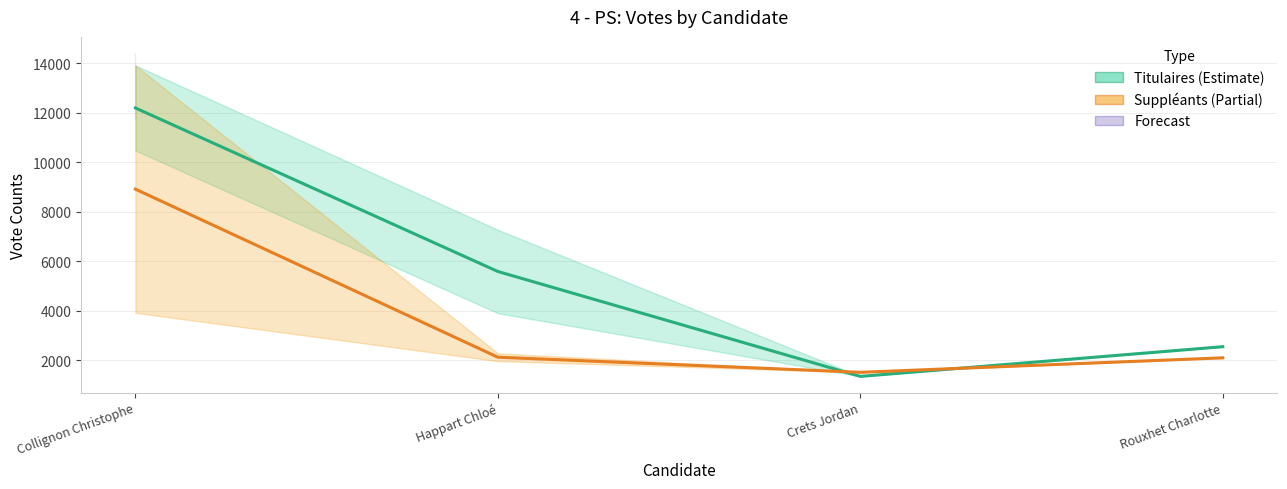

Which series has the largest total across all categories?

Titulaires (Estimate)